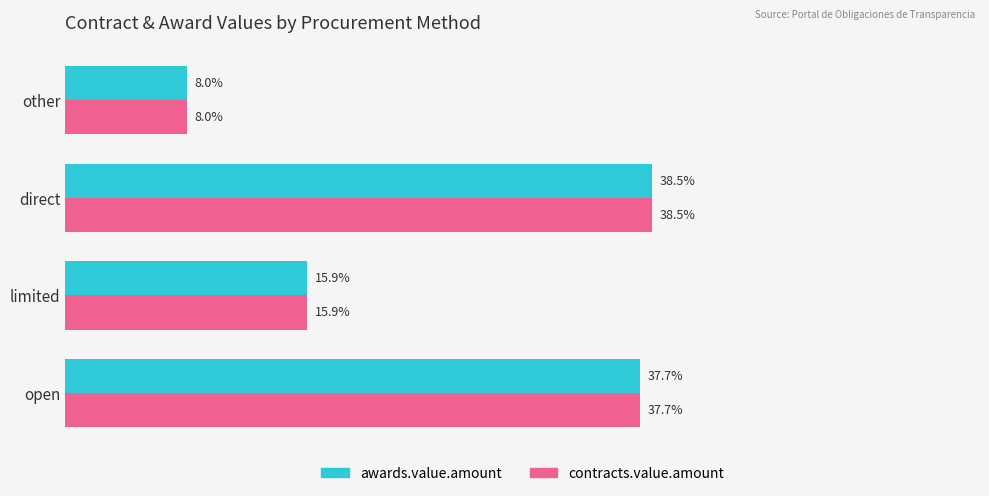

At which label is contracts.value.amount closest to 23?

limited